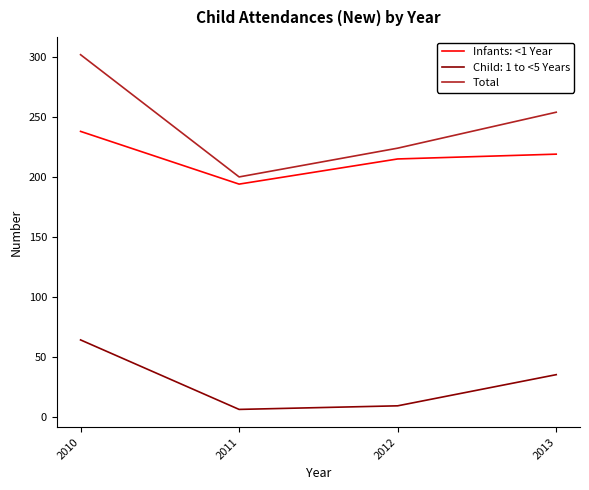

Where is Infants: <1 Year nearest to the value 216?

2012